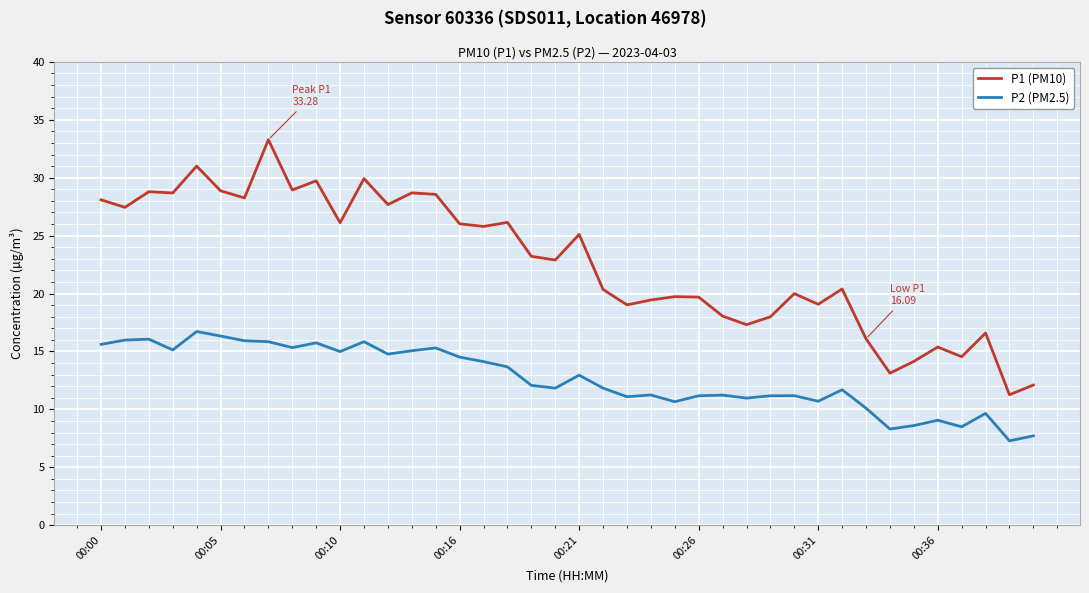

What is the sum of all P2 (PM2.5) values?

505.9